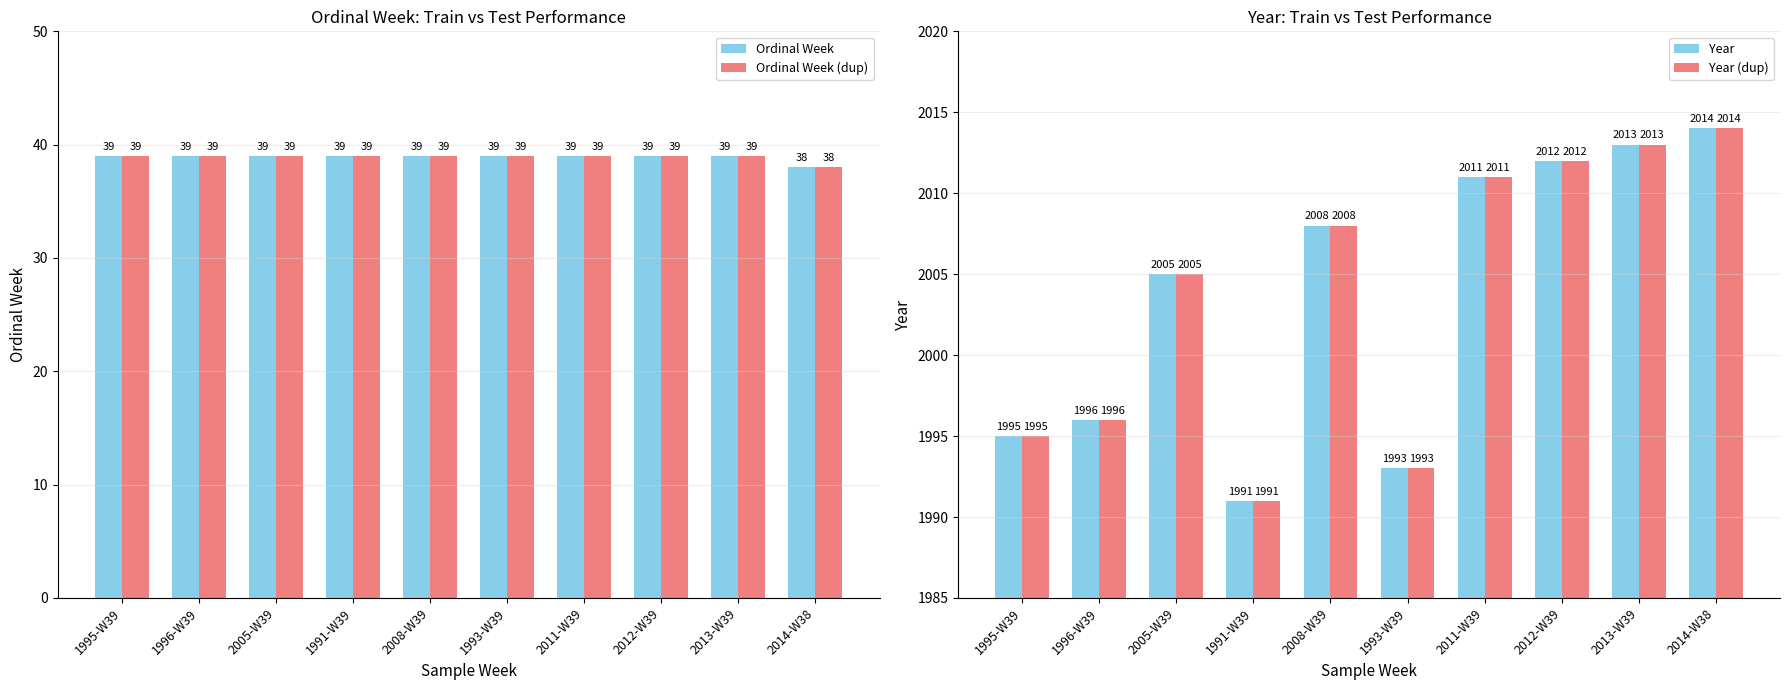

Which label corresponds to the largest value in the chart?

2014-W38